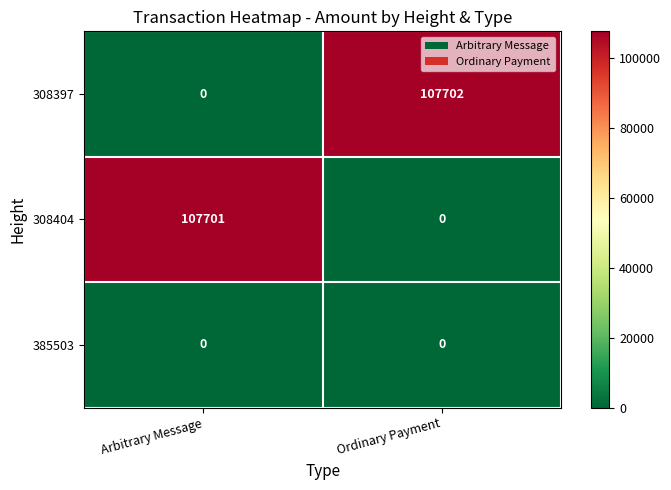

How many series are shown in this chart?

3